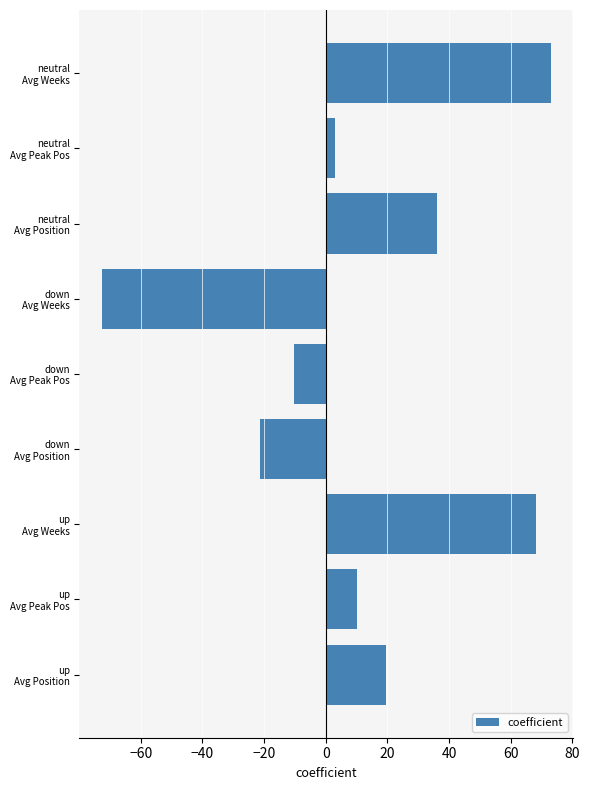

What is the smallest value displayed?

-72.6